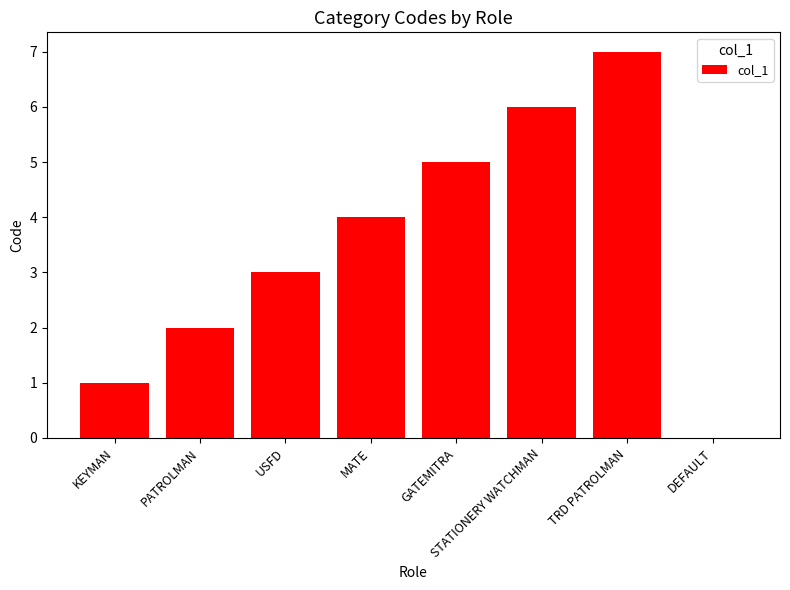

Reading left to right, extract all data points from this chart.

KEYMAN=1	PATROLMAN=2	USFD=3	MATE=4	GATEMITRA=5	STATIONERY WATCHMAN=6	TRD PATROLMAN=7	DEFAULT=0